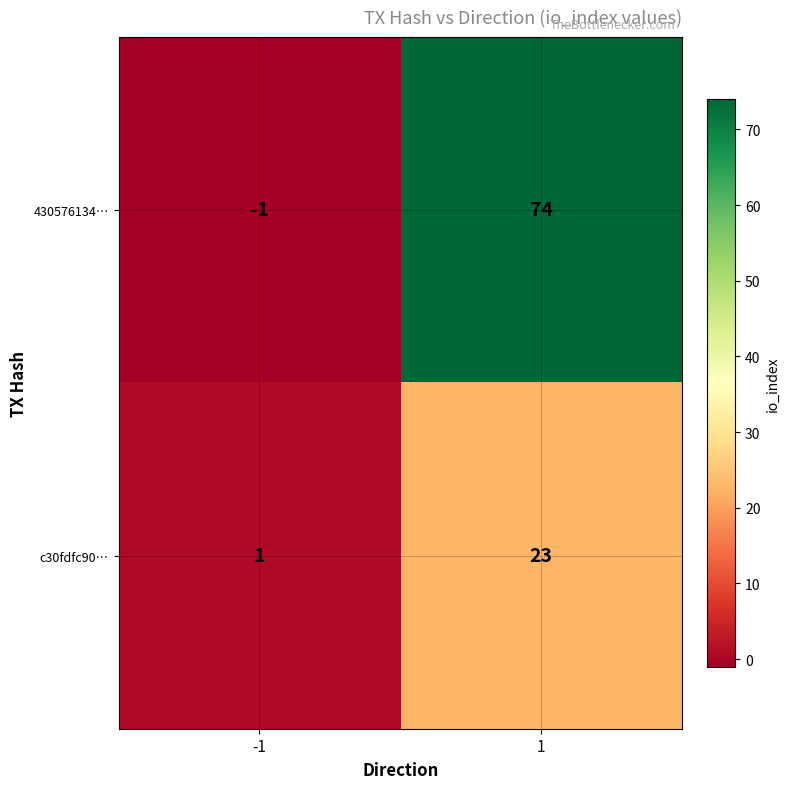

Reading left to right, what are all the values shown in this chart?

430576134…: -1=-1	1=74
c30fdfc90…: -1=1	1=23